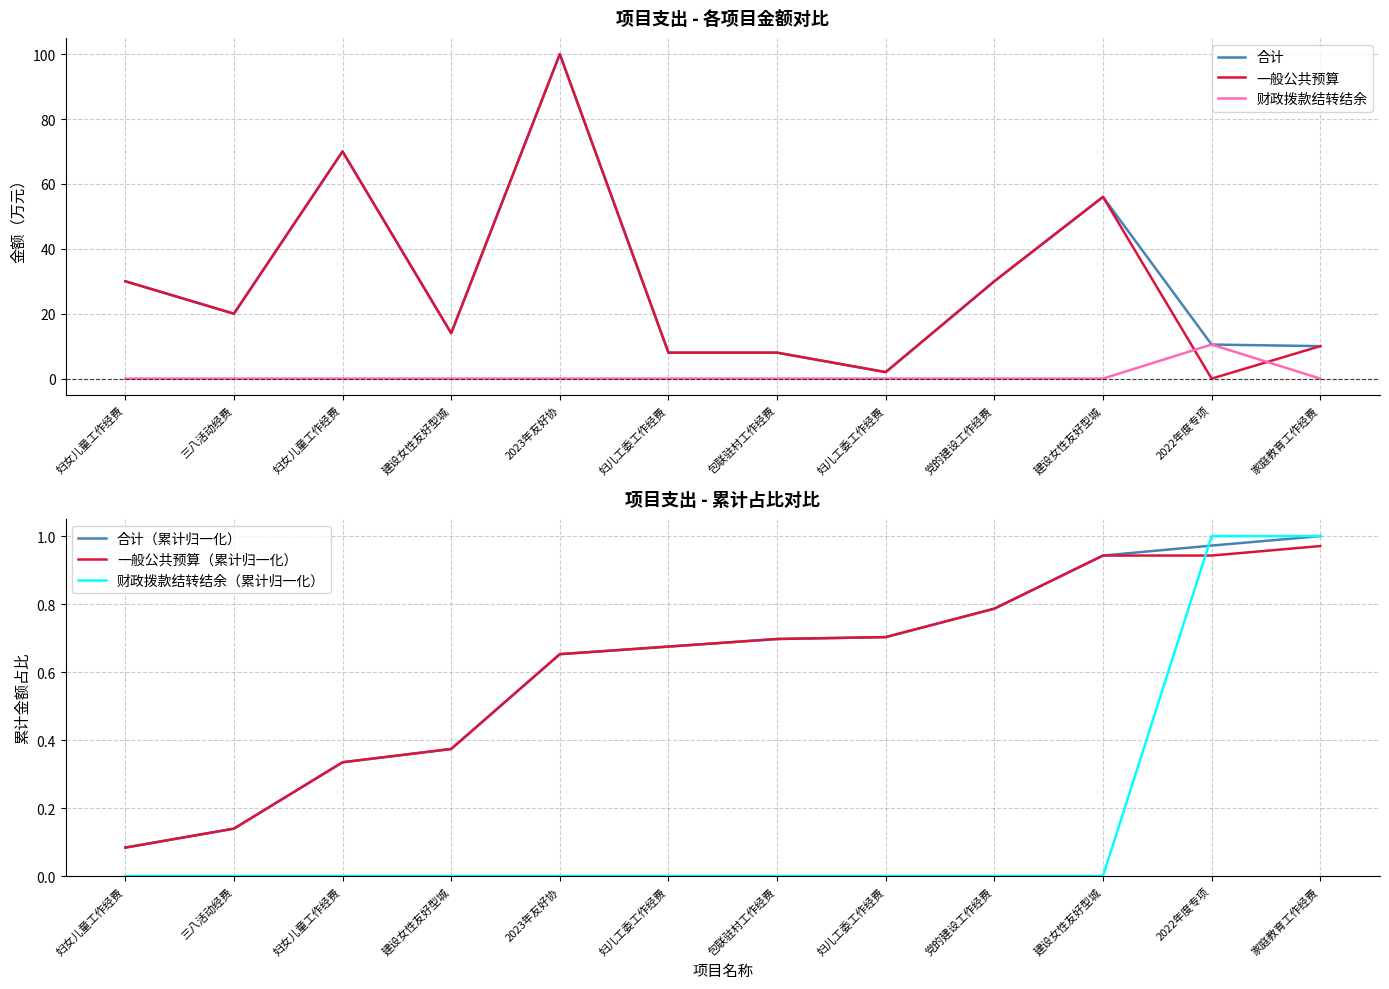

What value does the 一般公共预算 series have at 妇儿工委工作经费?

8.0